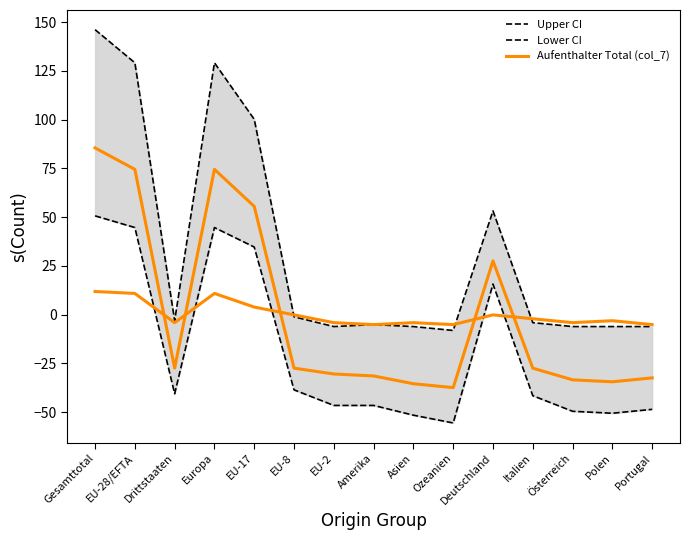

Which has a higher value, Drittstaaten or EU-2?

Drittstaaten